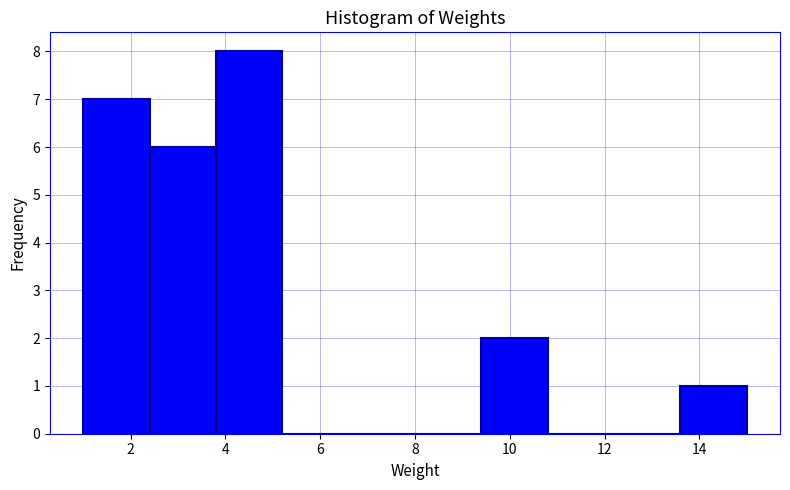

Reading left to right, transcribe this chart: for each bar, give the range it covers on the x-axis and its height. The values are not printed on the chart, so give them approximately, as read against the axis.

1.0 to 2.4: 7
2.4 to 3.8: 6
3.8 to 5.2: 8
5.2 to 6.6: 0
6.6 to 8.0: 0
8.0 to 9.4: 0
9.4 to 10.8: 2
10.8 to 12.2: 0
12.2 to 13.6: 0
13.6 to 15.0: 1